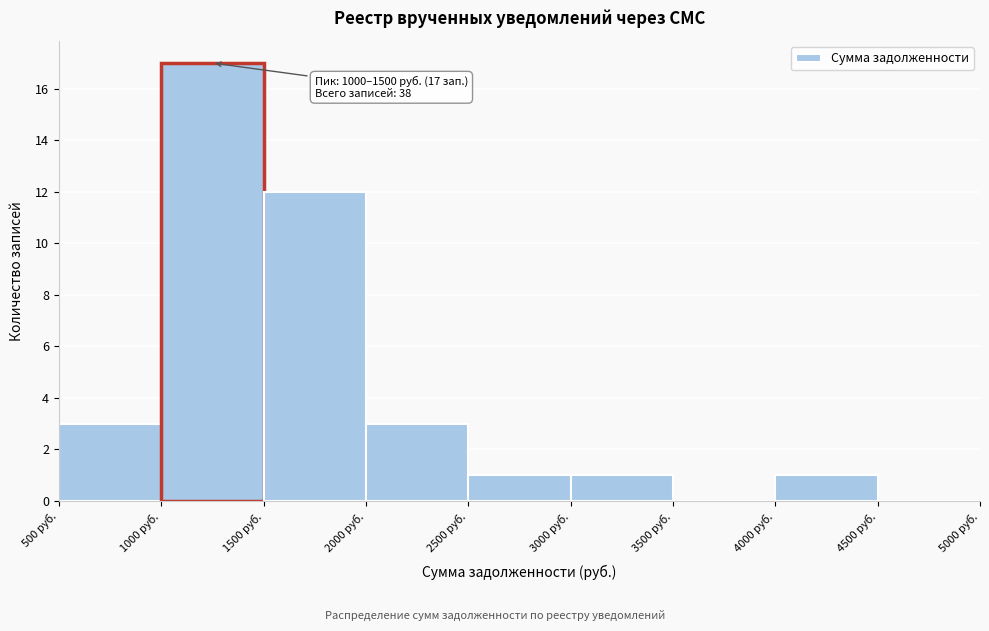

Which range on the x-axis has the tallest bar?

1000 to 1500